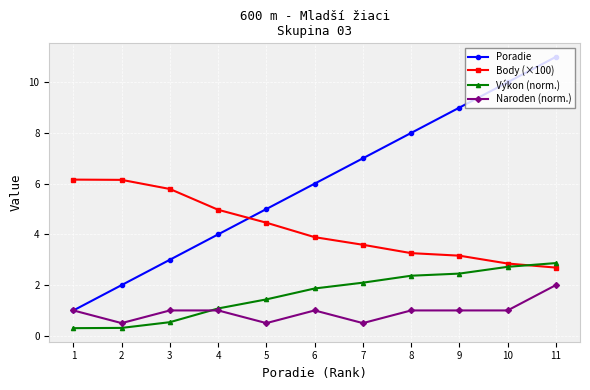

What is the value of the Naroden (norm.) point at the 11th from the left?

2.0